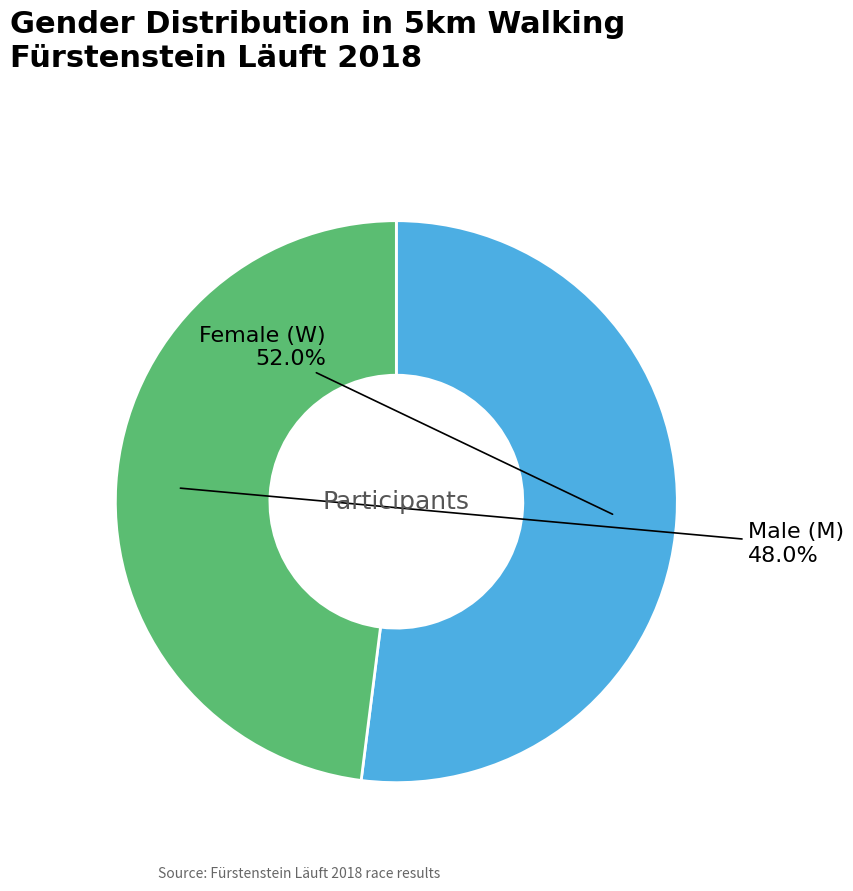

Is there any slice that represents more than half of the pie?

Yes